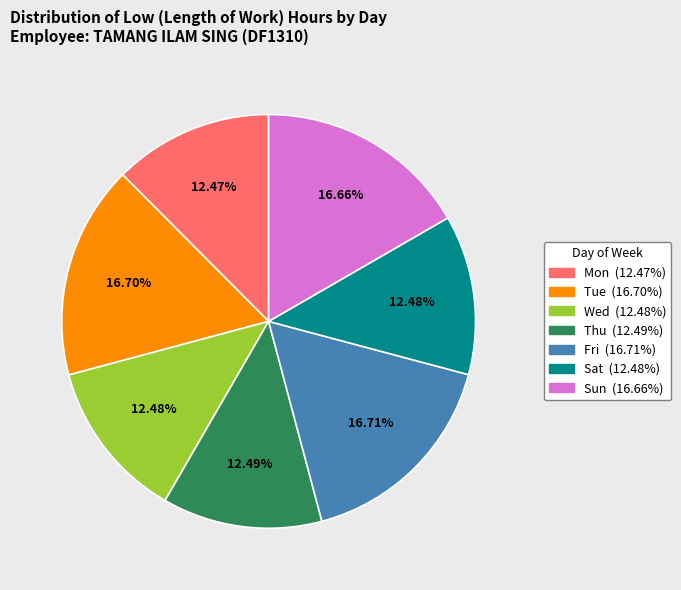

Is there a majority slice in this chart?

No